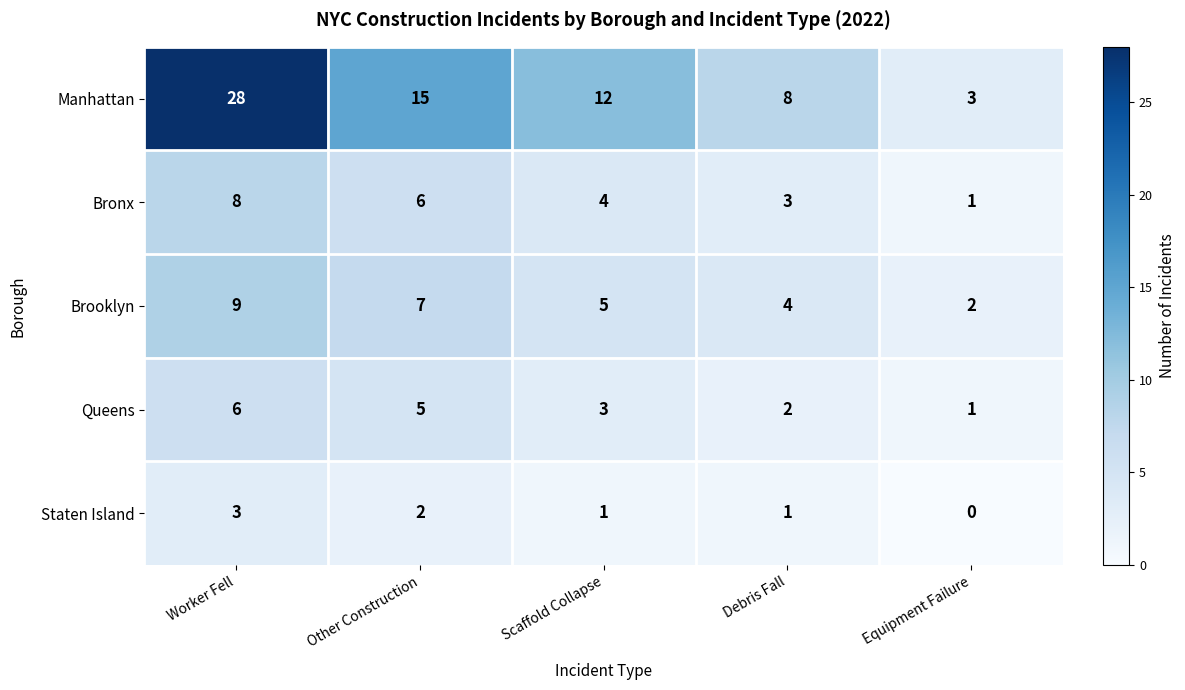

Reading right to left, transcribe all the data shown in this chart.

Manhattan: Equipment Failure=3	Debris Fall=8	Scaffold Collapse=12	Other Construction=15	Worker Fell=28
Bronx: Equipment Failure=1	Debris Fall=3	Scaffold Collapse=4	Other Construction=6	Worker Fell=8
Brooklyn: Equipment Failure=2	Debris Fall=4	Scaffold Collapse=5	Other Construction=7	Worker Fell=9
Queens: Equipment Failure=1	Debris Fall=2	Scaffold Collapse=3	Other Construction=5	Worker Fell=6
Staten Island: Equipment Failure=0	Debris Fall=1	Scaffold Collapse=1	Other Construction=2	Worker Fell=3